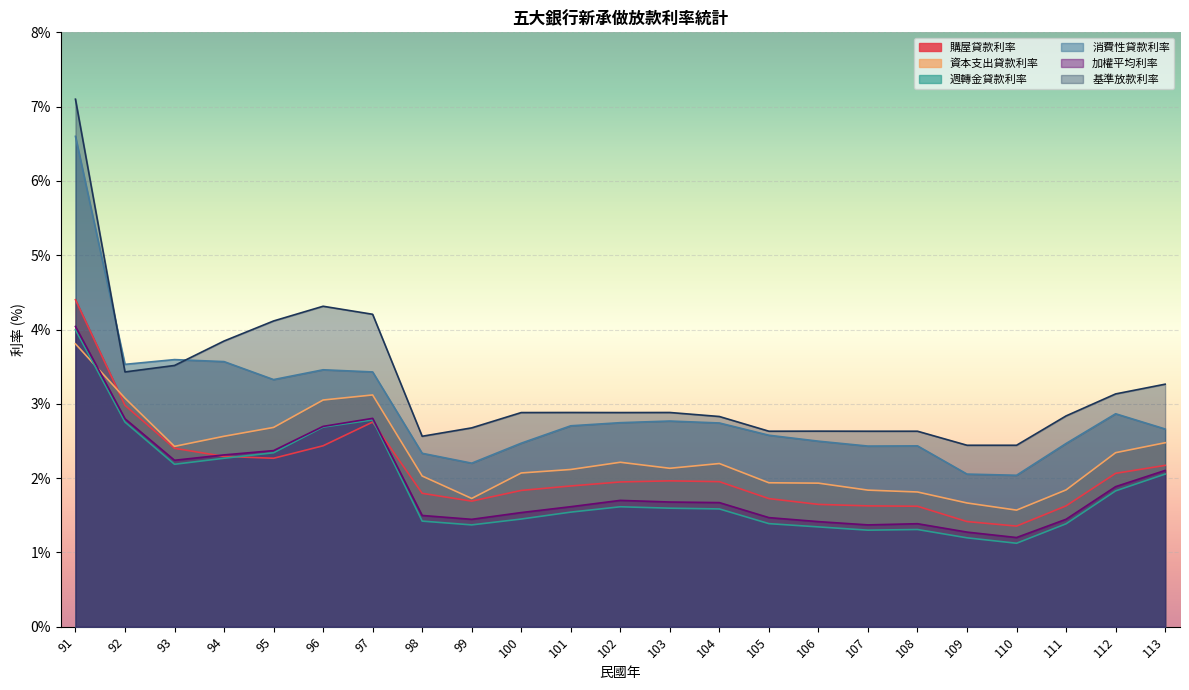

True or false: 資本支出貸款利率 has a value of 5.2 at 92.

False